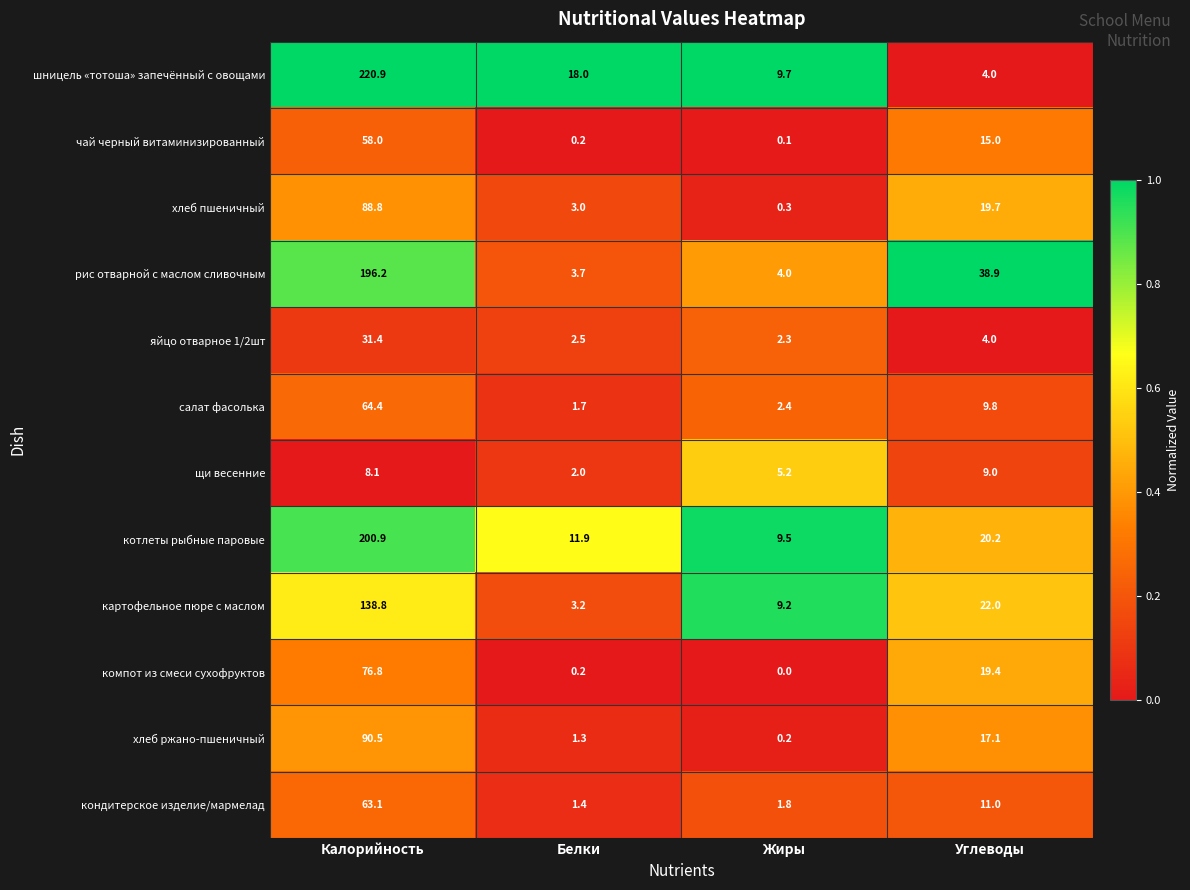

Which series changed the most between Белки and Углеводы?

рис отварной с маслом сливочным